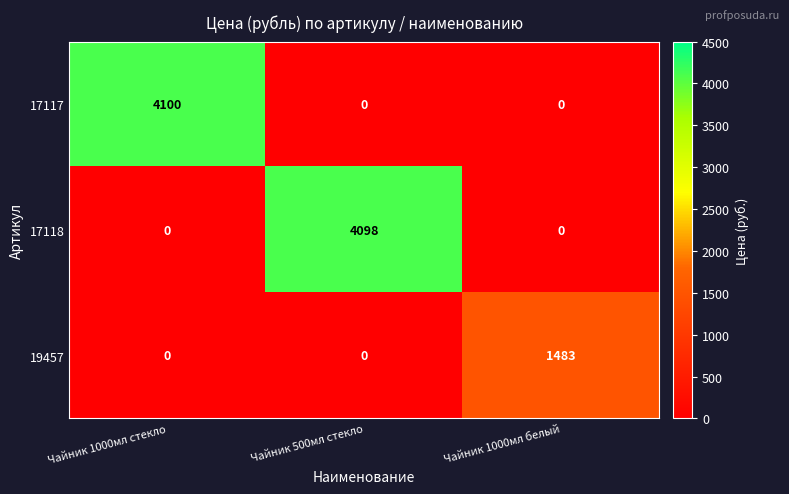

What is the average value of the 19457 series?

494